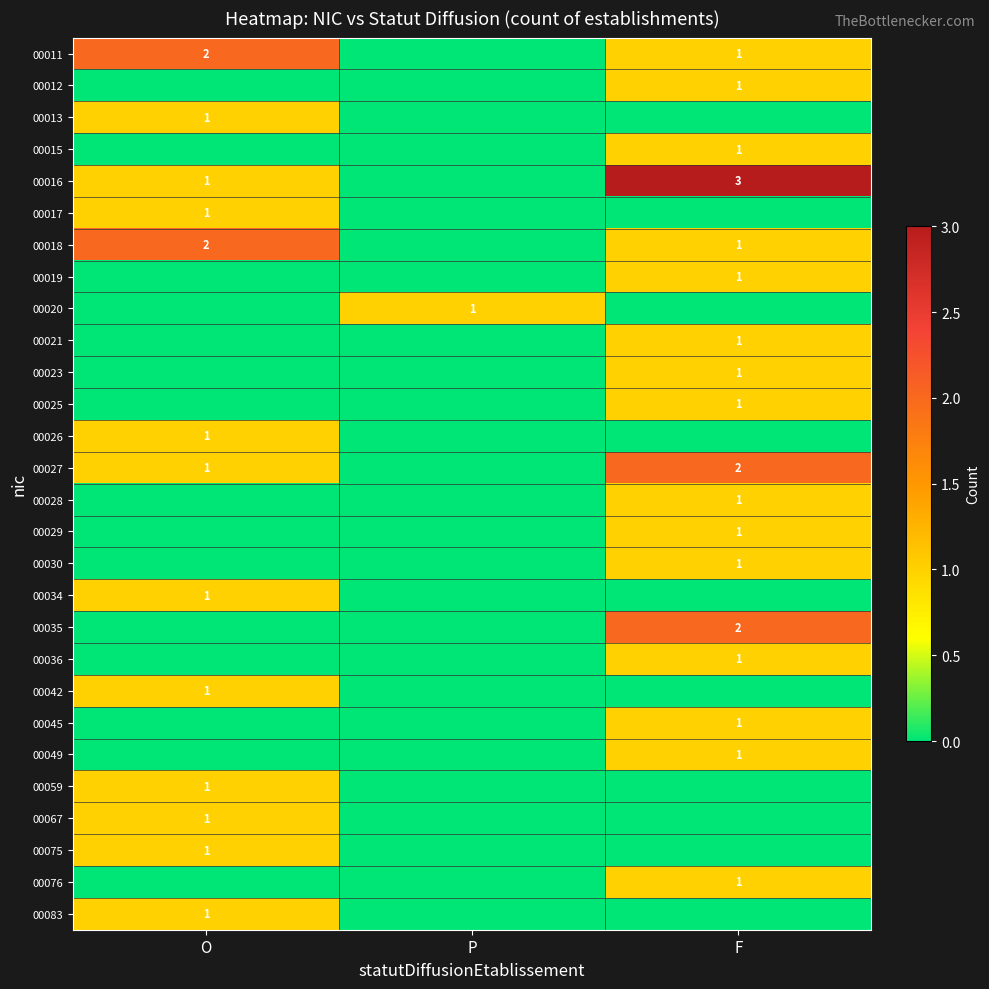

The value of 00019 at F is 0. True or false?

False